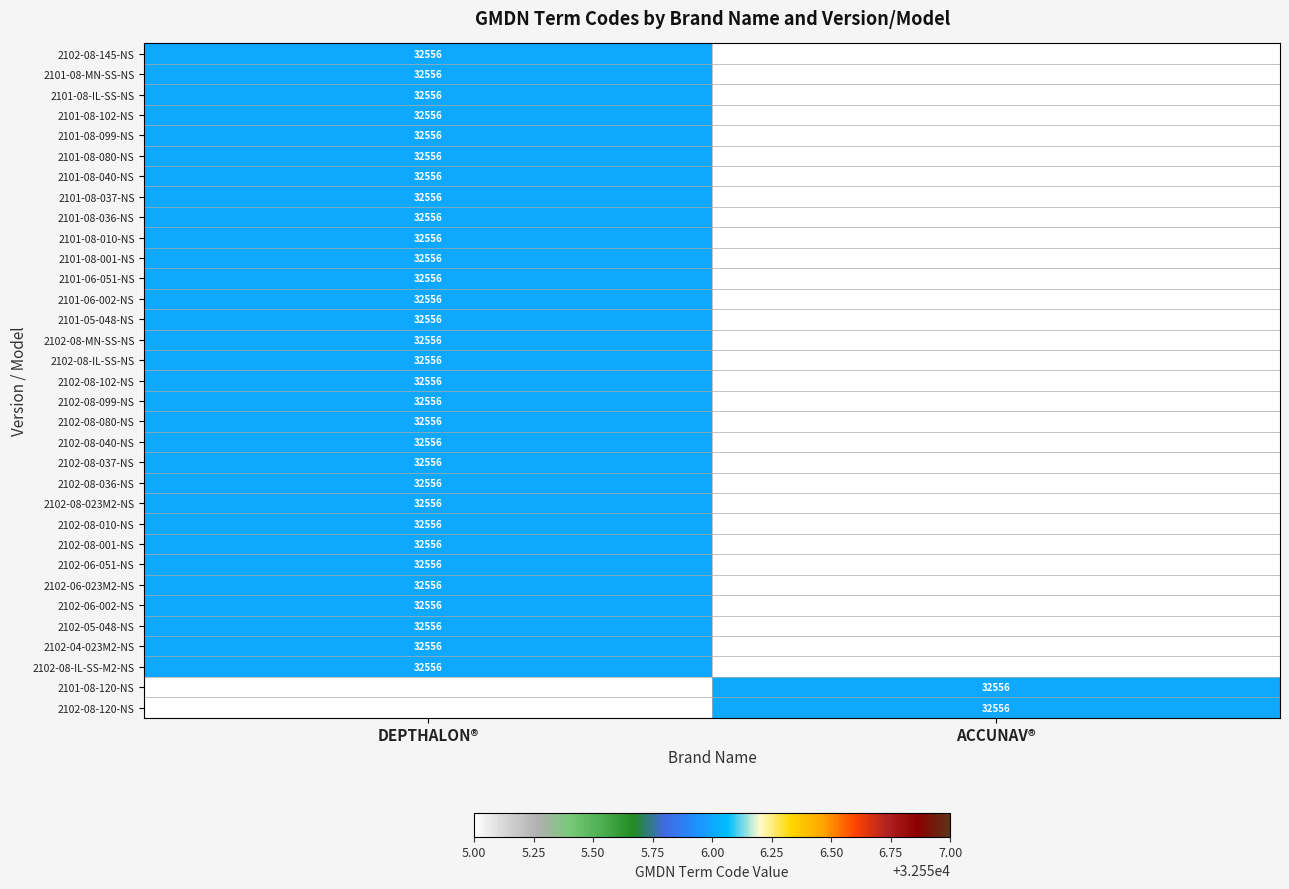

The value of 2102-06-051-NS at DEPTHALON® is 32556. True or false?

True